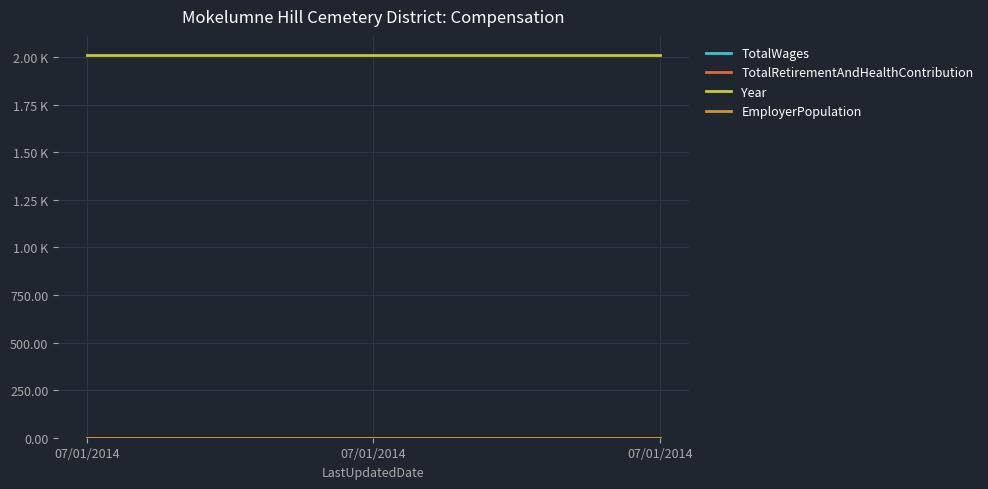

Does the chart have visible grid lines?

Yes